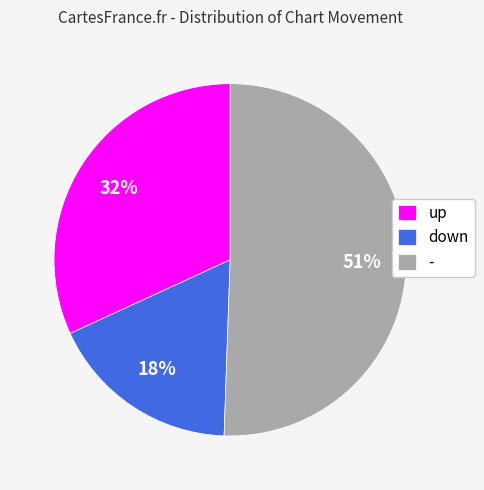

To the nearest percent, what portion does up represent?

32%